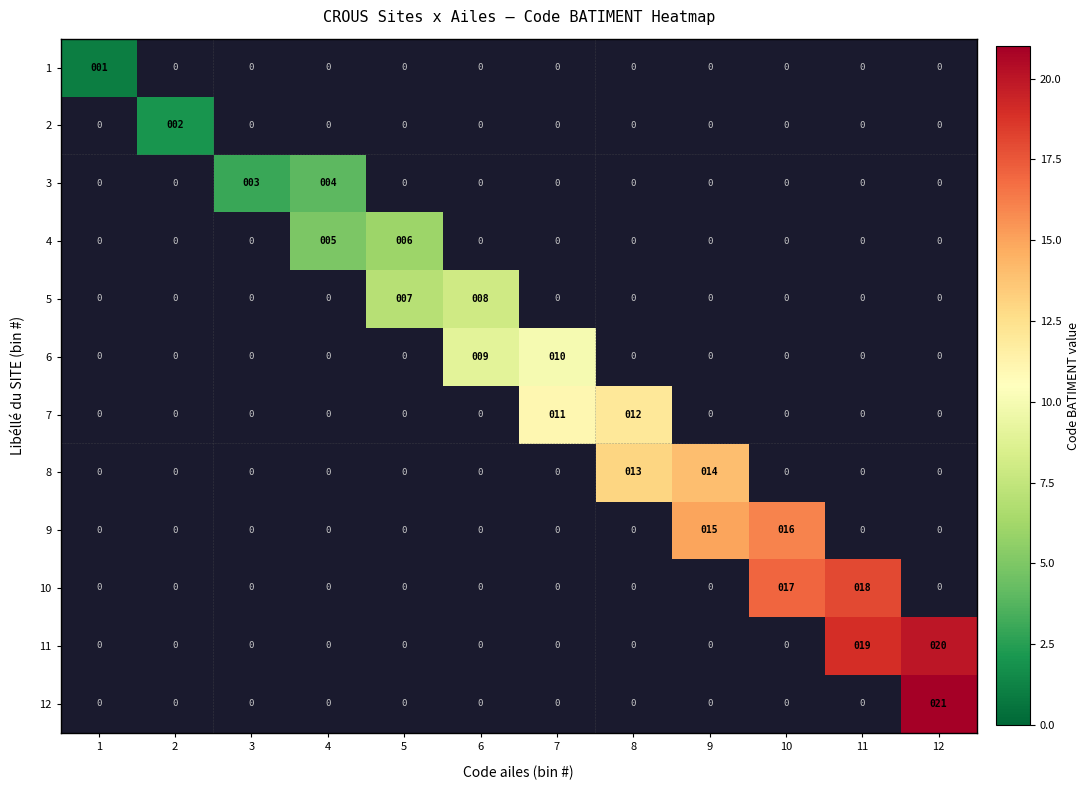

List the series in order of their peak value, lowest first.

1, 2, 3, 4, 5, 6, 7, 8, 9, 10, 11, 12